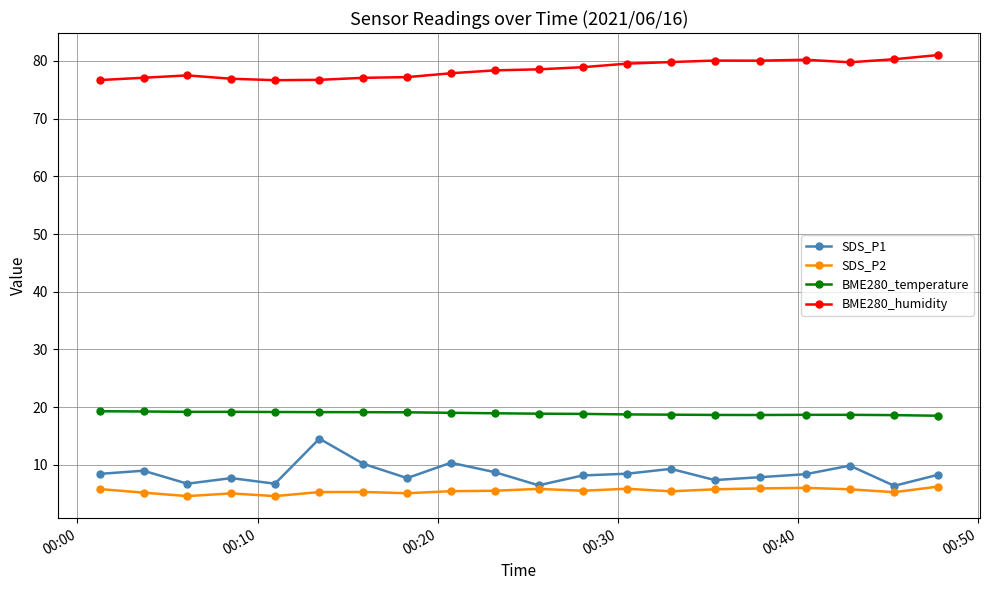

Which series has the largest total across all categories?

BME280_humidity